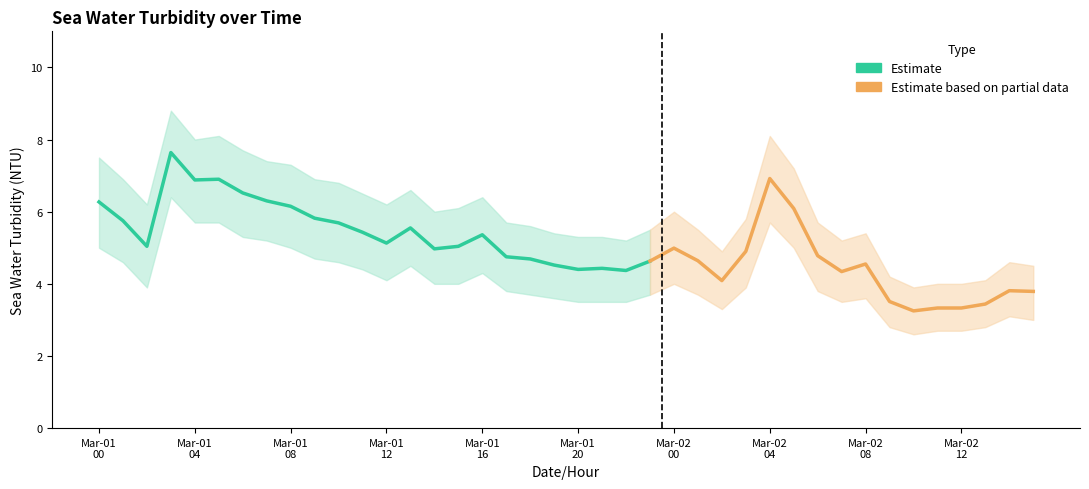

What is the label of the 40th point from the left?

2008-03-02T15